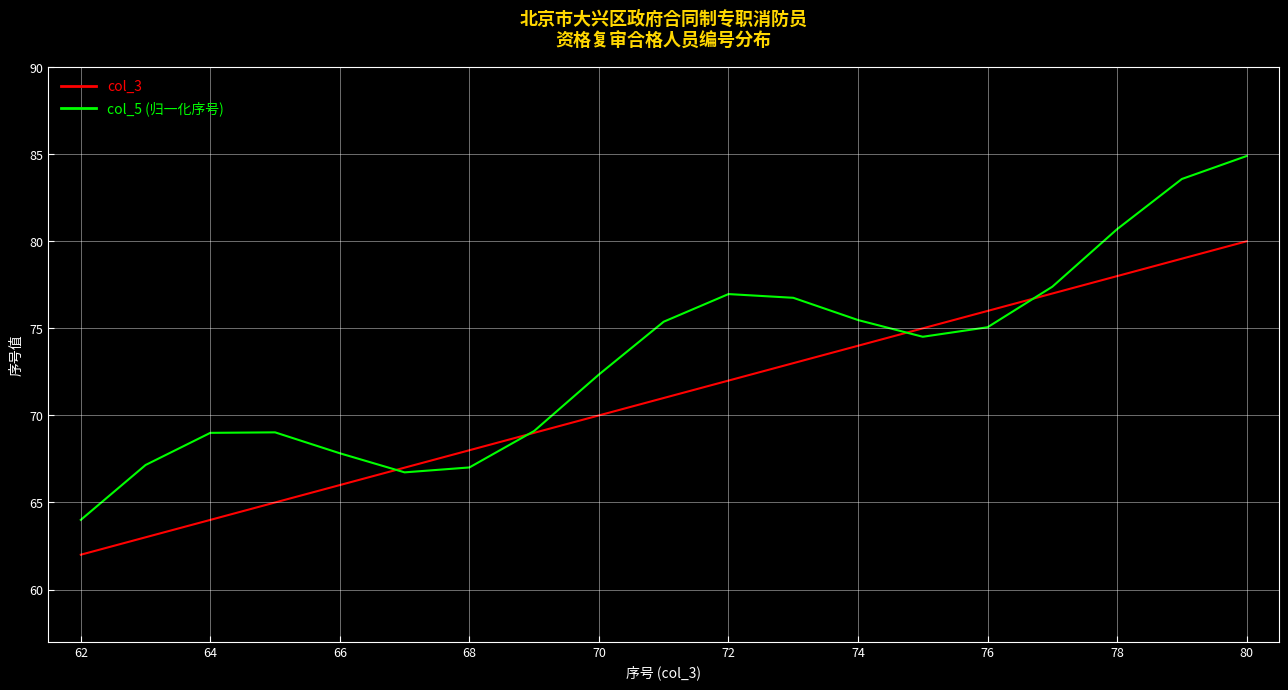

Which series has the largest range (max minus min)?

col_5 (归一化序号)